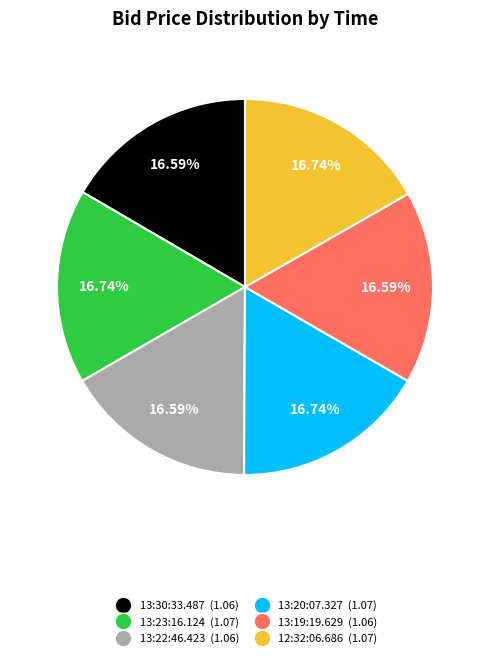

Is it true that 13:20:07.327 is 5% of the pie?

False